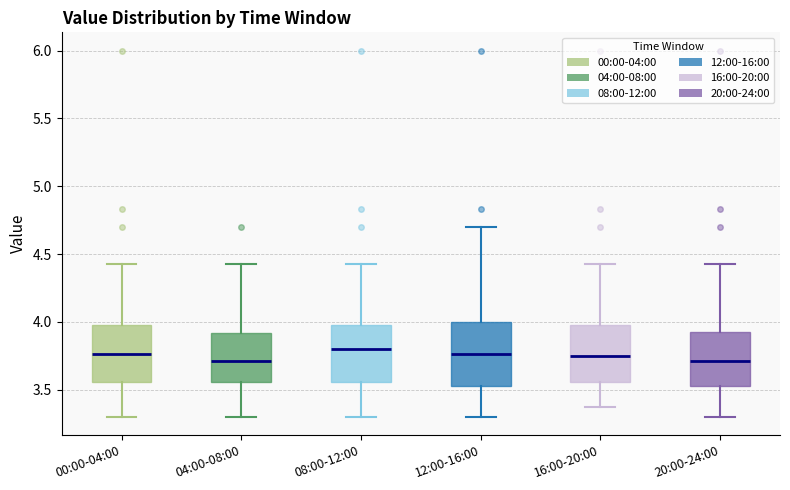

Reading left to right, read every box against the y-axis: the position of its median line, the range the box covers, and the ends of its whiskers. The values are not printed on the chart, so give them approximately, as read against the axis.

00:00-04:00: median 3.75, box 3.55 to 4.00, whiskers 3.30 to 4.45
04:00-08:00: median 3.70, box 3.55 to 3.90, whiskers 3.30 to 4.45
08:00-12:00: median 3.80, box 3.55 to 4.00, whiskers 3.30 to 4.45
12:00-16:00: median 3.75, box 3.55 to 4.00, whiskers 3.30 to 4.70
16:00-20:00: median 3.75, box 3.55 to 4.00, whiskers 3.35 to 4.45
20:00-24:00: median 3.70, box 3.55 to 3.95, whiskers 3.30 to 4.45